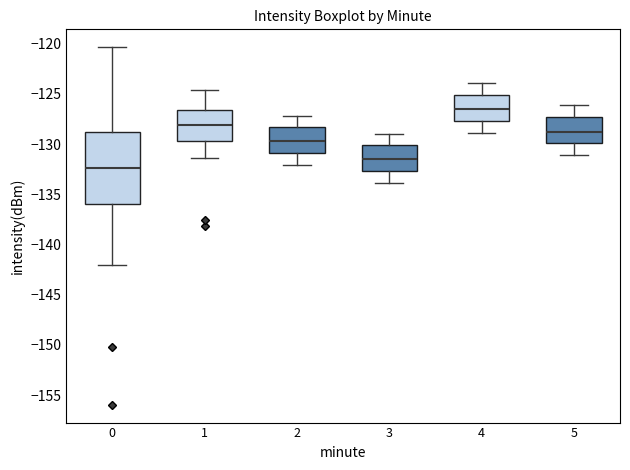

Which box has the highest median line?

4